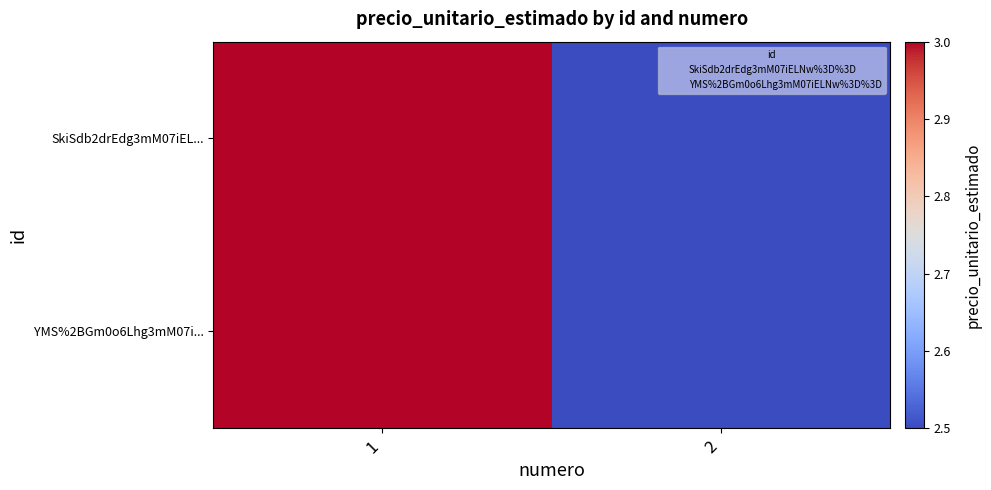

Reading right to left, transcribe all the data shown in this chart.

SkiSdb2drEdg3mM07iEL...: 2=250000	1=300000
YMS%2BGm0o6Lhg3mM07i...: 2=250000	1=300000